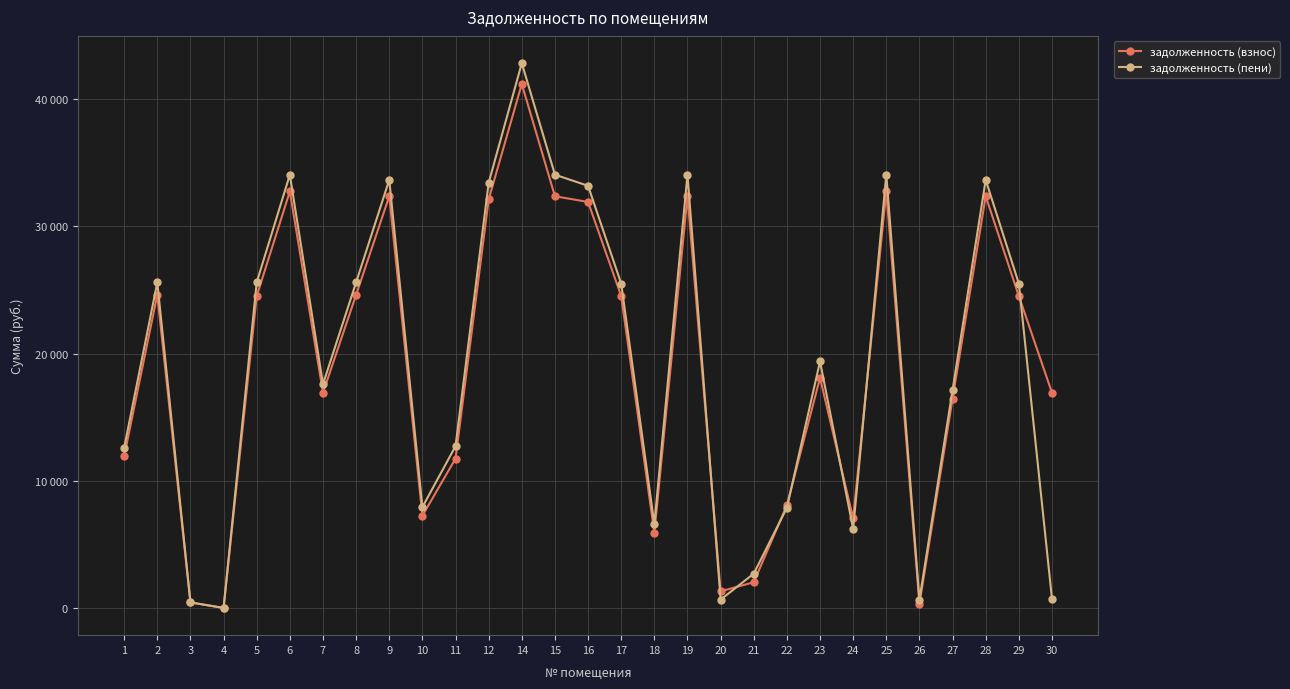

What are all the series names shown in the legend?

задолженность (взнос), задолженность (пени)